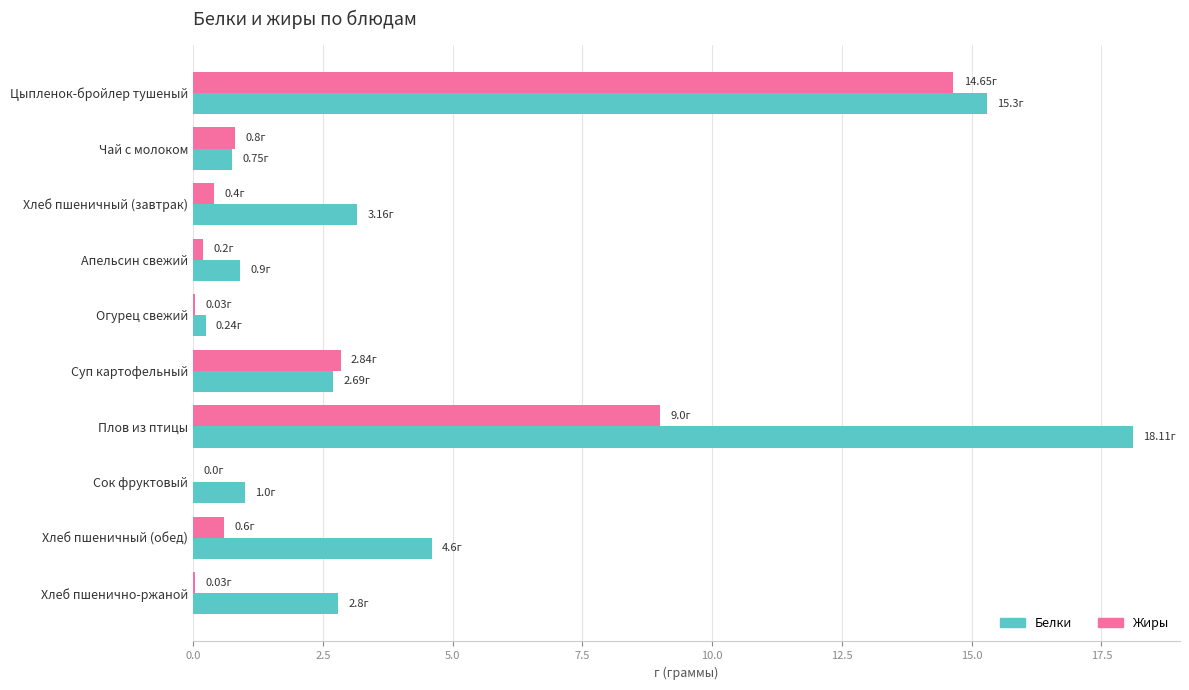

What is the greatest value displayed?

18.1